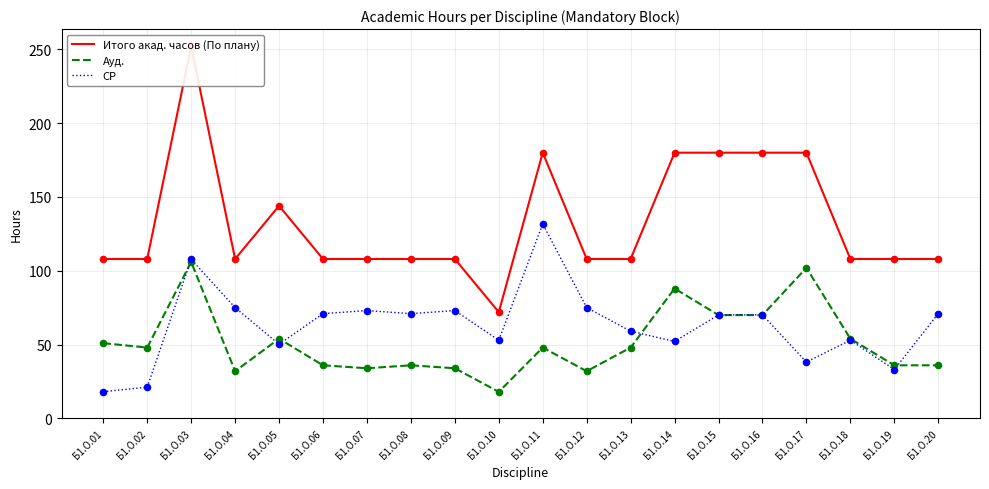

Is the value of СР at Б1.О.16 greater than the value of Ауд. at Б1.О.14?

No